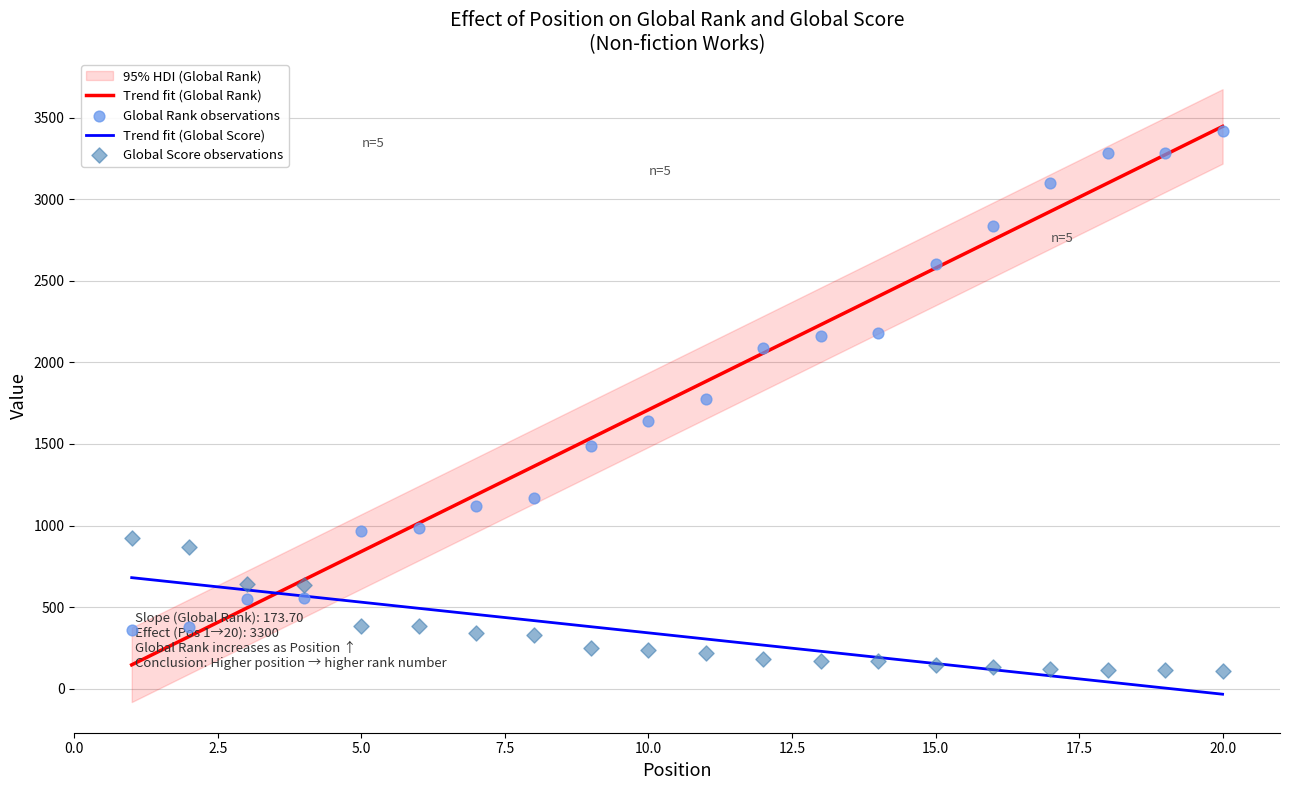

Which series contains the lowest Y value?

Global Score